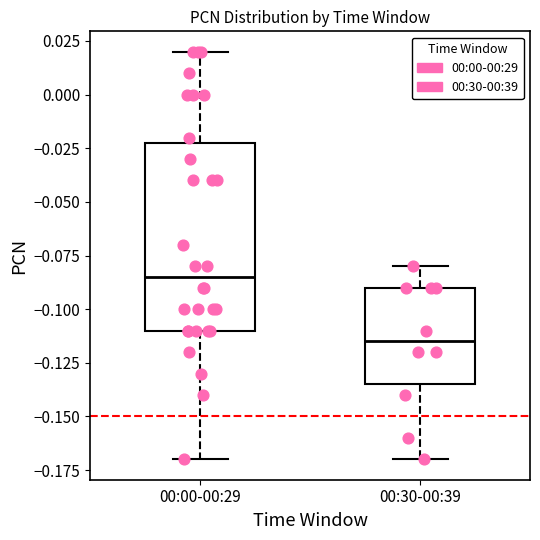

Which box is the tallest, from its lower edge to its upper edge?

00:00-00:29